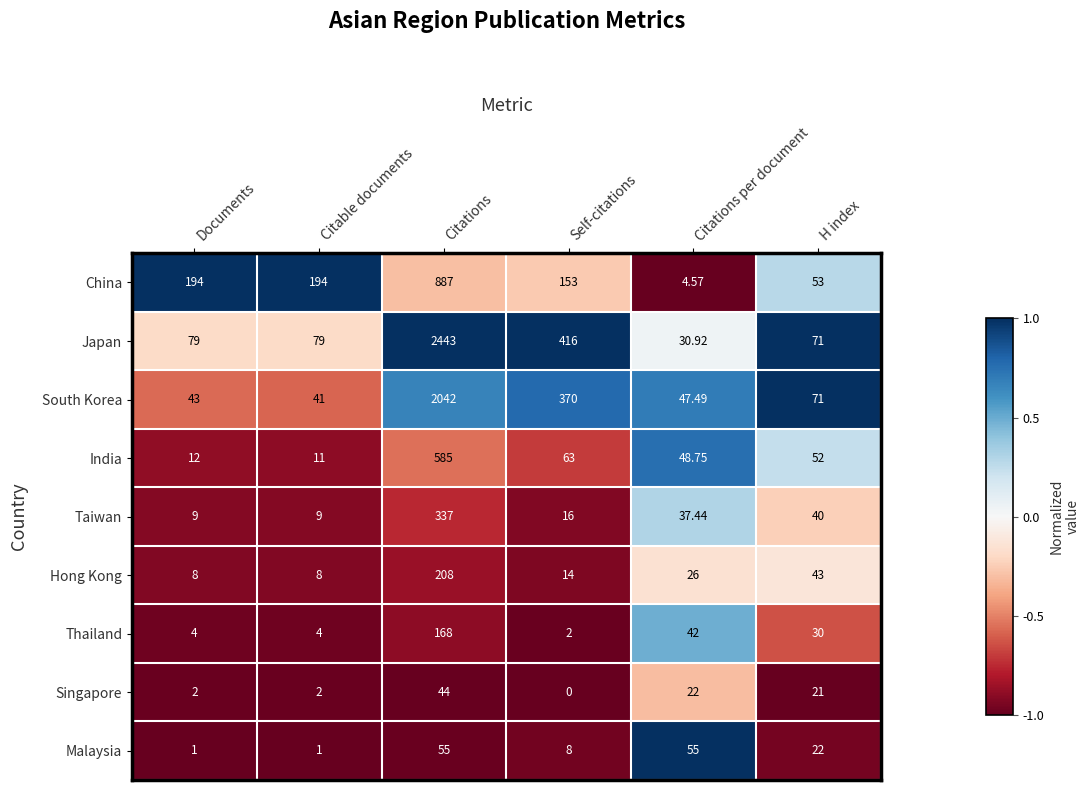

Between Documents and Citable documents, which series saw the biggest shift?

South Korea